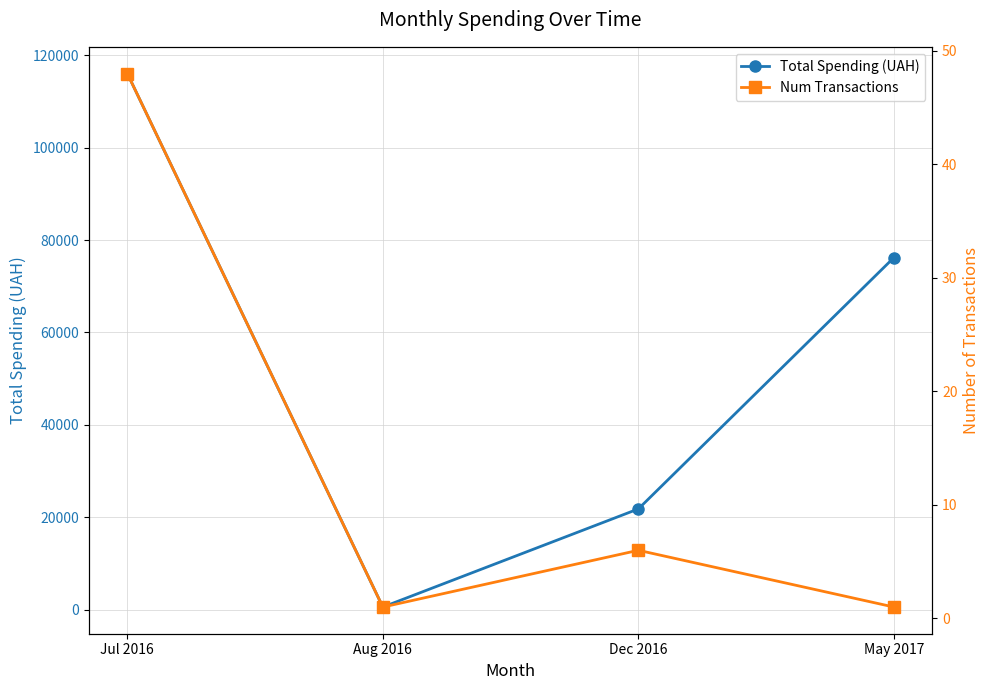

What are all the series names shown in the legend?

Total Spending (UAH), Num Transactions